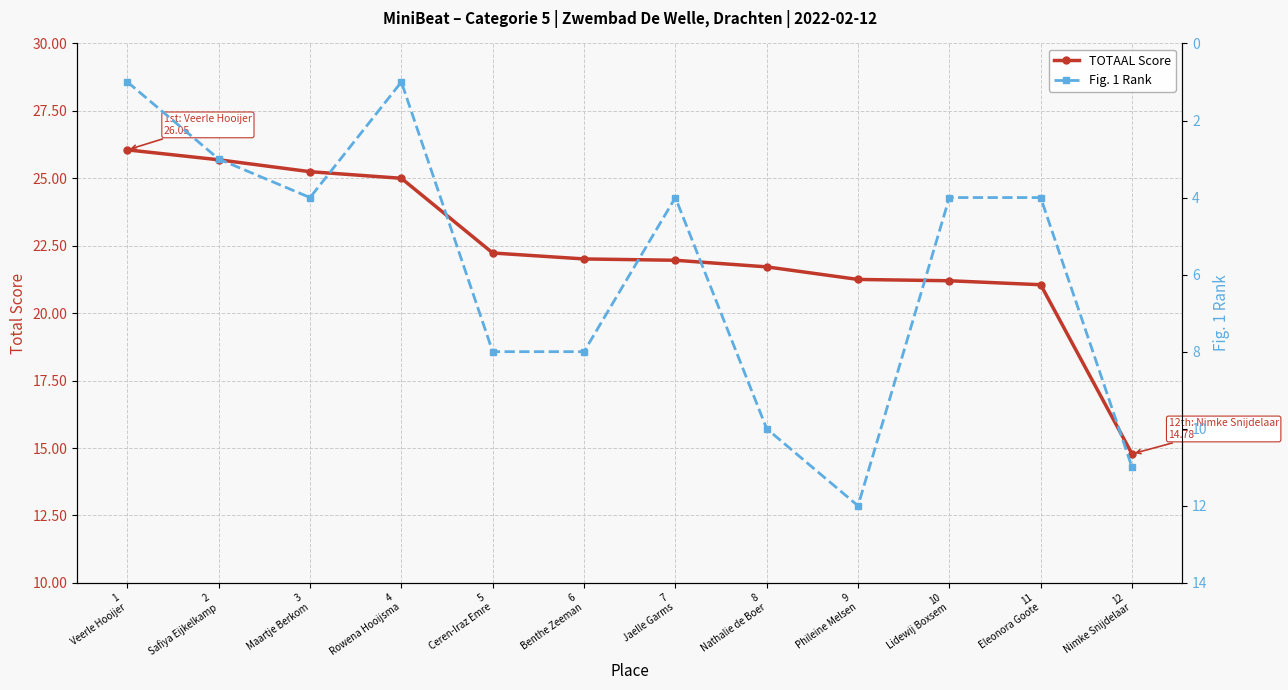

The Fig. 1 Rank series shows 4.0 at 7
Jaelle Garms. True or false?

True